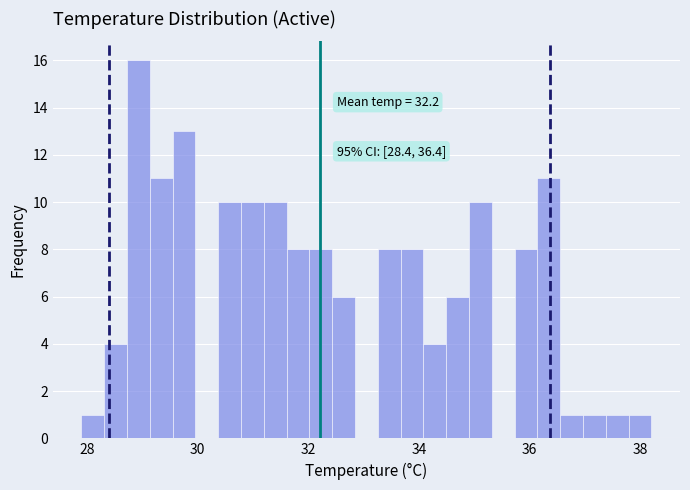

Around what value on the x-axis is the tallest bar? Give the approximate position of its centre, as read against the axis.

29.0